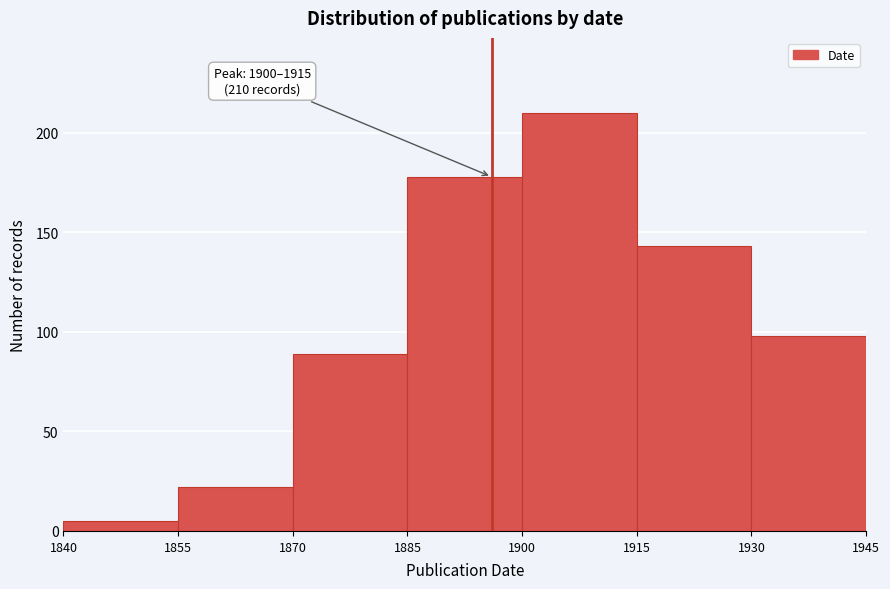

Over which range of the x-axis is the bar tallest?

1900 to 1915